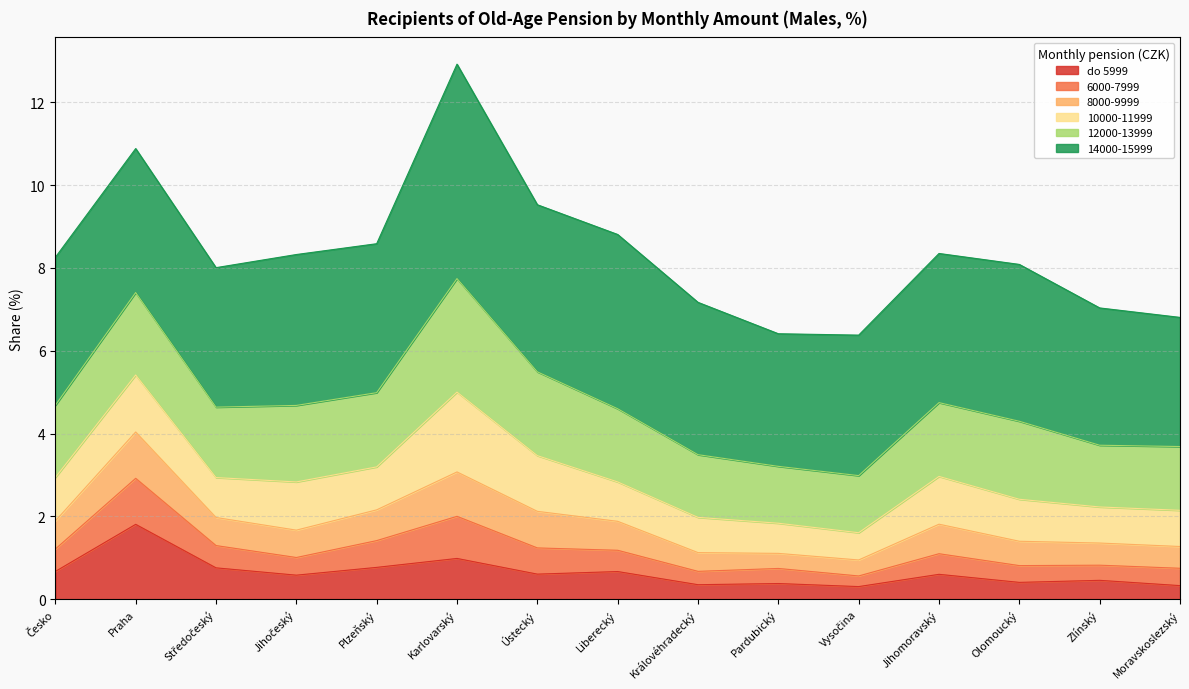

True or false: do 5999 has a value of 0.6 at Ústecký.

True